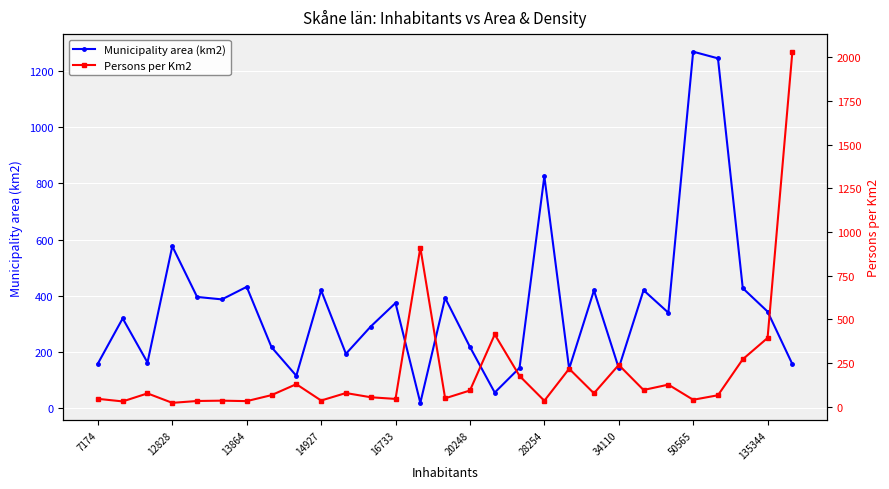

What is the average value of the Persons per Km2 series?

204.0